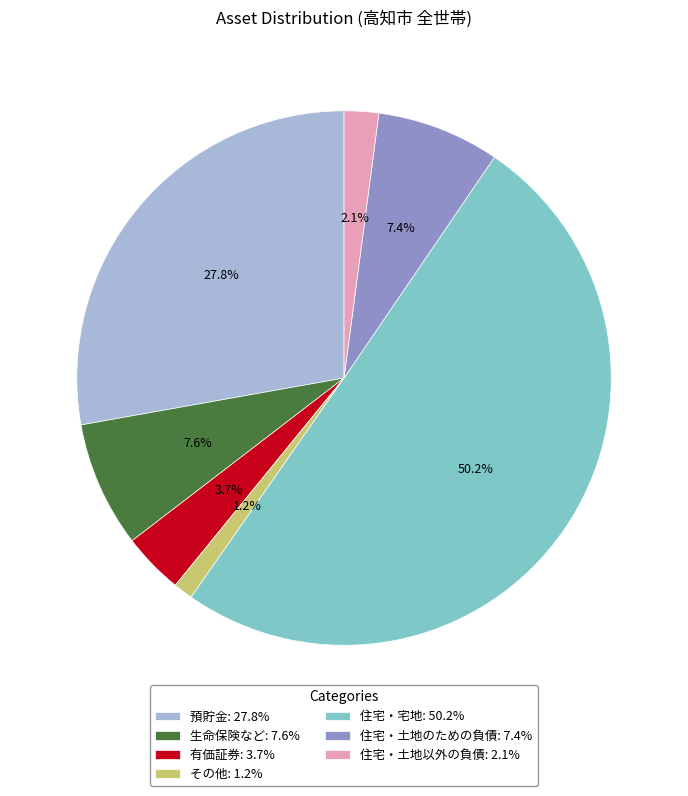

What percentage do 住宅・土地以外の負債 and 有価証券 together represent?

5.8%